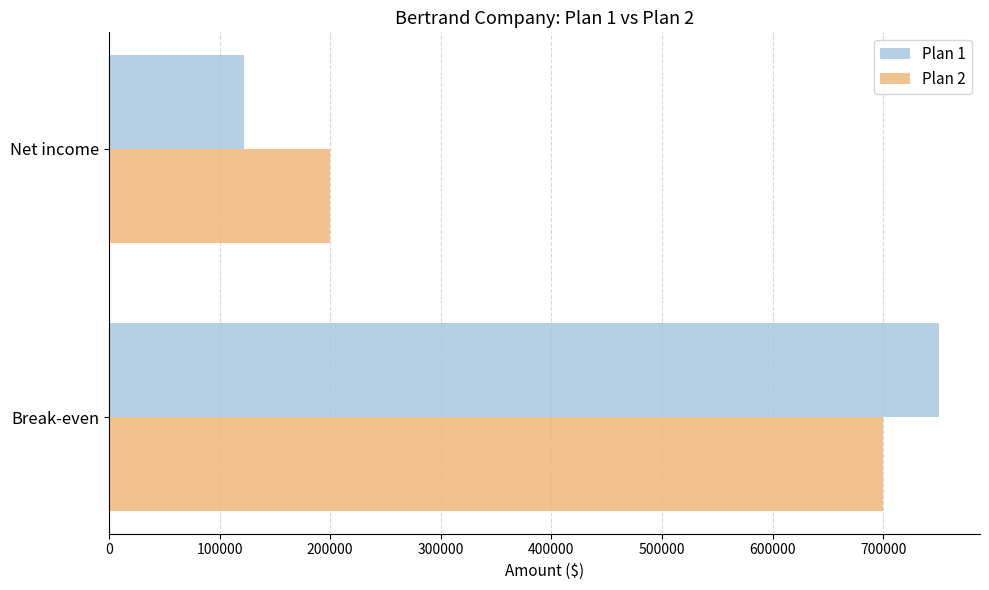

Rank the series by their maximum value, from lowest to highest.

Plan 2, Plan 1